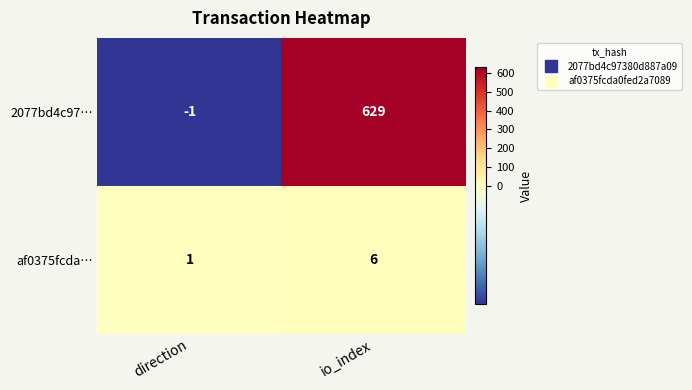

Count the number of categories in the chart.

2